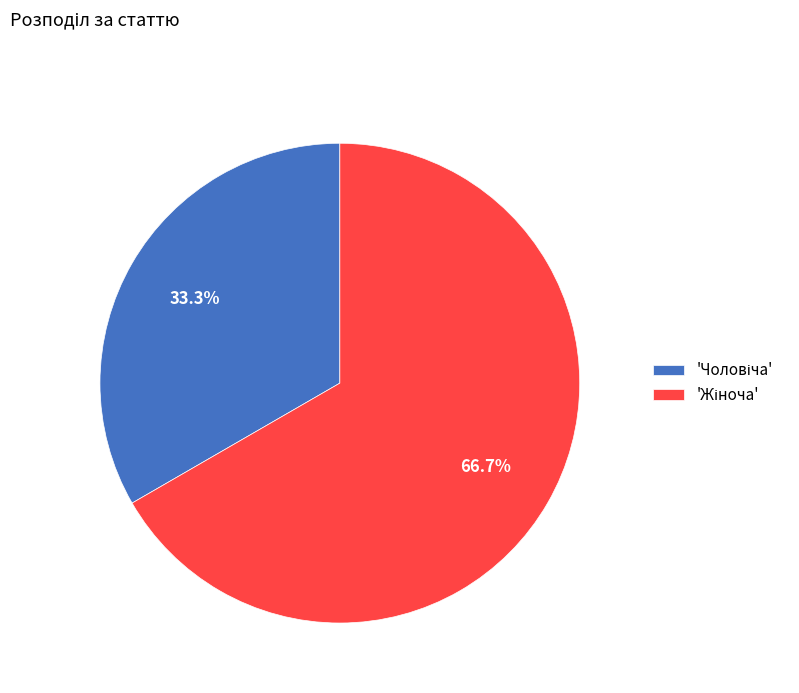

Is there any slice that represents more than half of the pie?

Yes